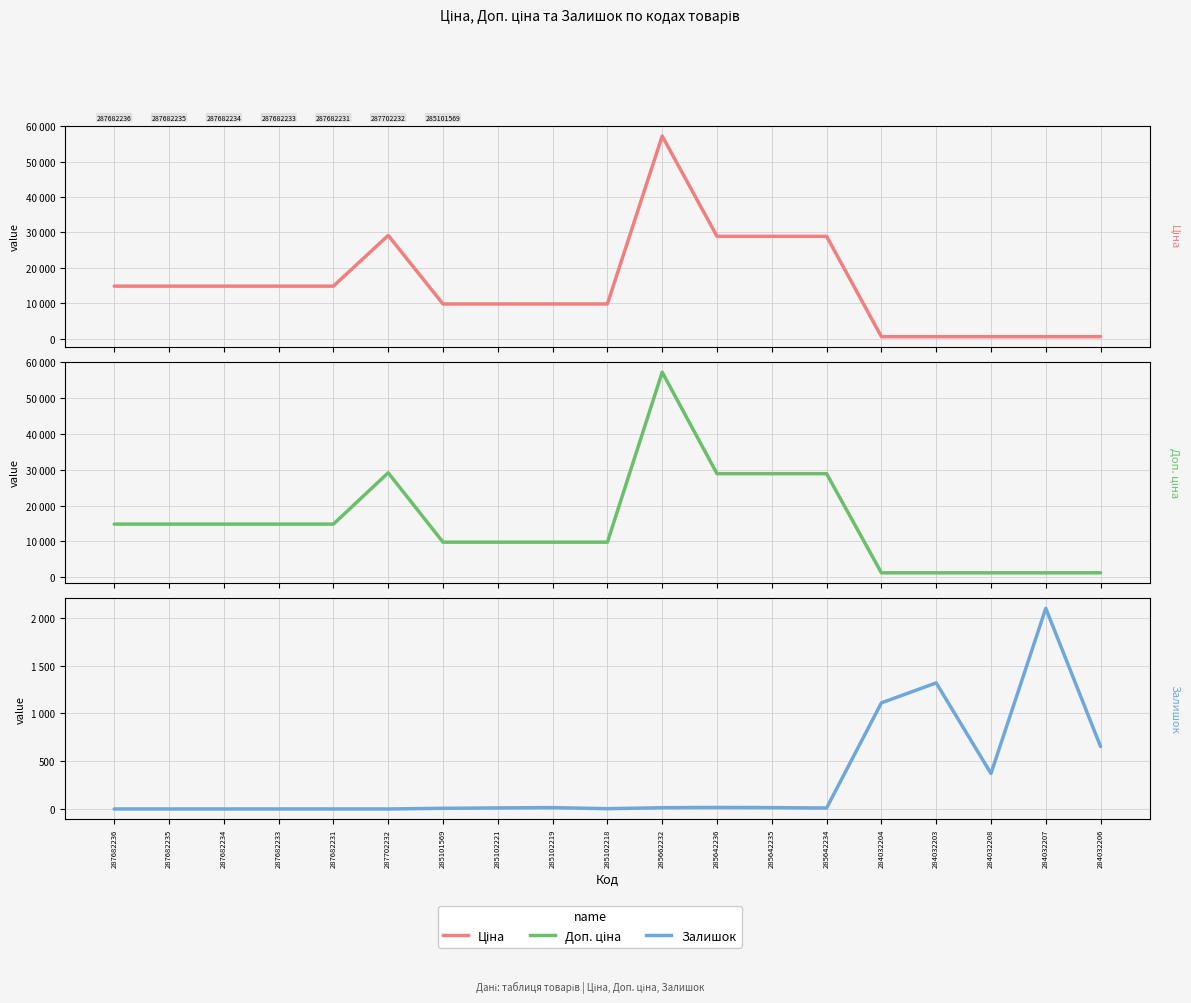

Does the chart display data point markers on the line(s)?

No